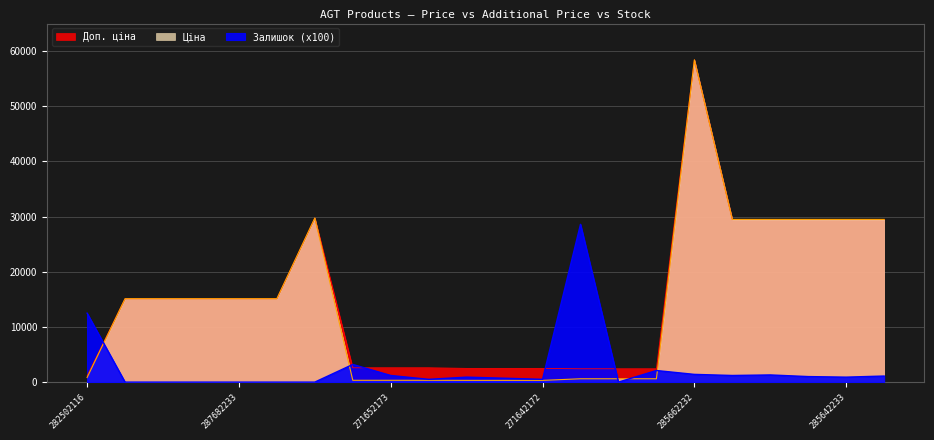

What is the value of the Доп. ціна point at the 17th from the left?

58426.5